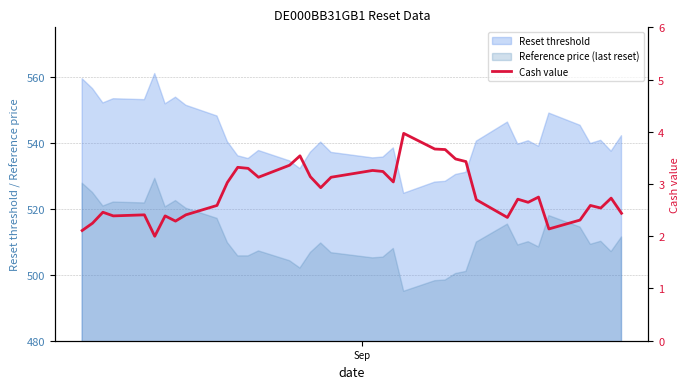

Does the chart have visible grid lines?

Yes